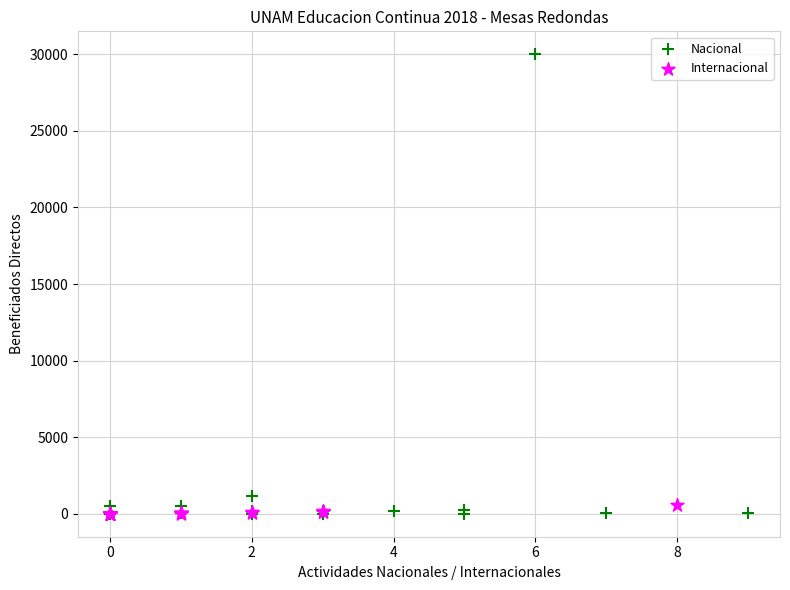

Which series has the largest Y range (max minus min)?

Nacional